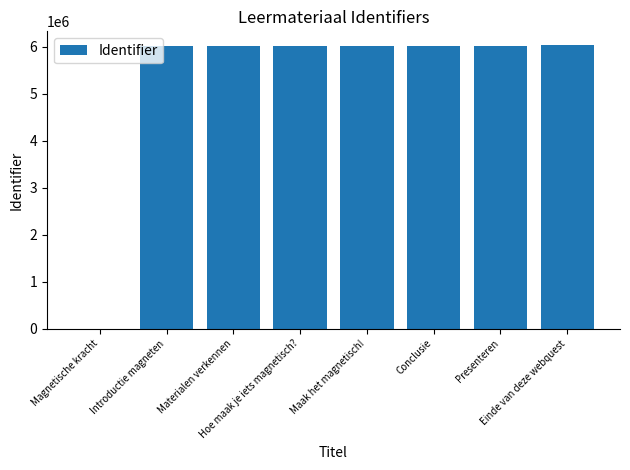

What is the greatest value displayed?

6023284